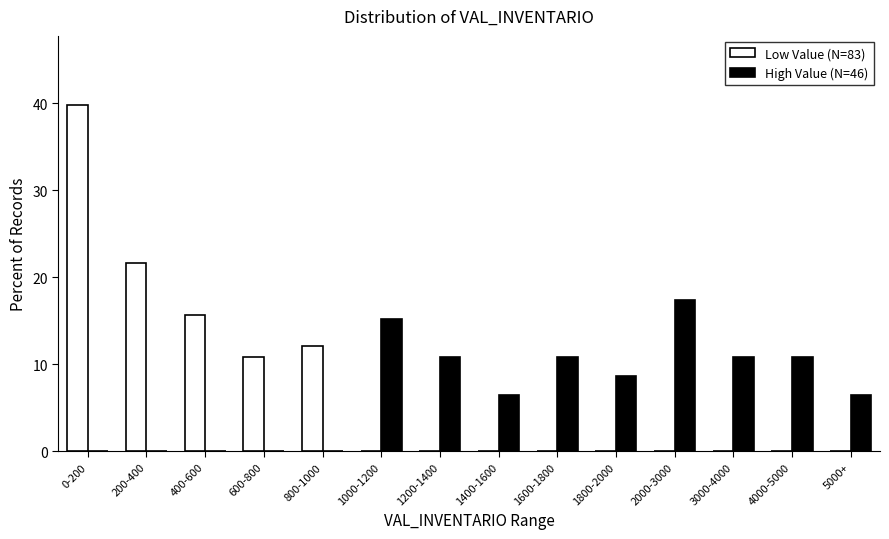

Reading right to left, transcribe all the data shown in this chart.

Low Value (N=83): 5000+=0.0	4000-5000=0.0	3000-4000=0.0	2000-3000=0.0	1800-2000=0.0	1600-1800=0.0	1400-1600=0.0	1200-1400=0.0	1000-1200=0.0	800-1000=12.0	600-800=10.8	400-600=15.7	200-400=21.7	0-200=39.8
High Value (N=46): 5000+=6.5	4000-5000=10.9	3000-4000=10.9	2000-3000=17.4	1800-2000=8.7	1600-1800=10.9	1400-1600=6.5	1200-1400=10.9	1000-1200=15.2	800-1000=0.0	600-800=0.0	400-600=0.0	200-400=0.0	0-200=0.0